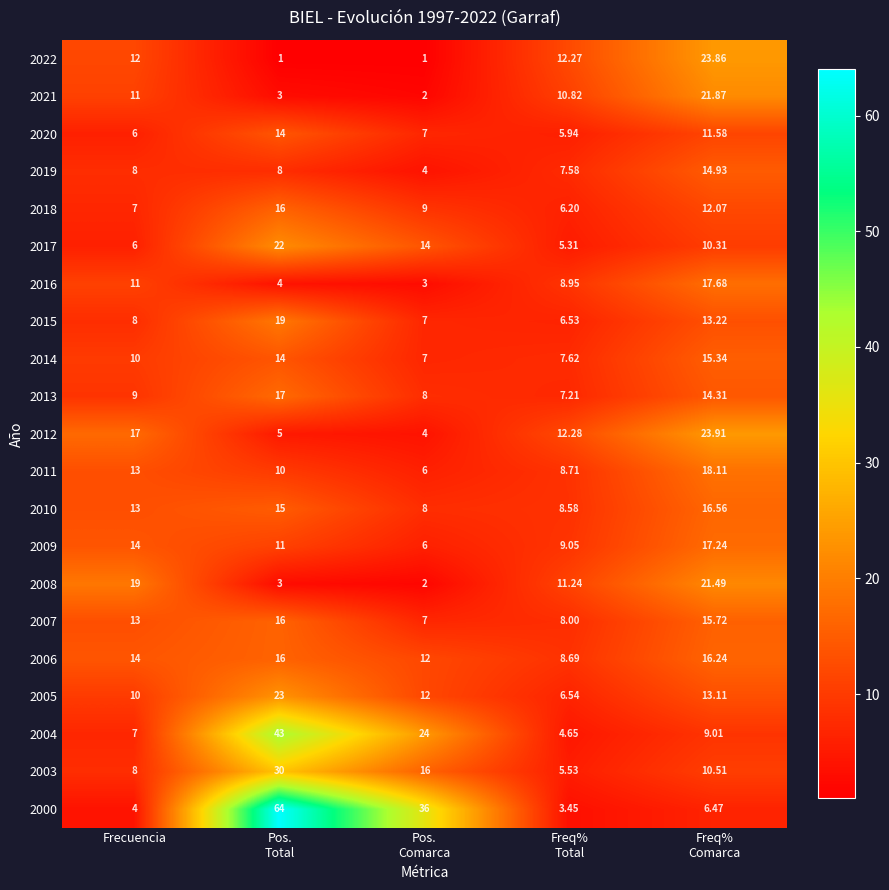

Which series has the largest total across all categories?

2000